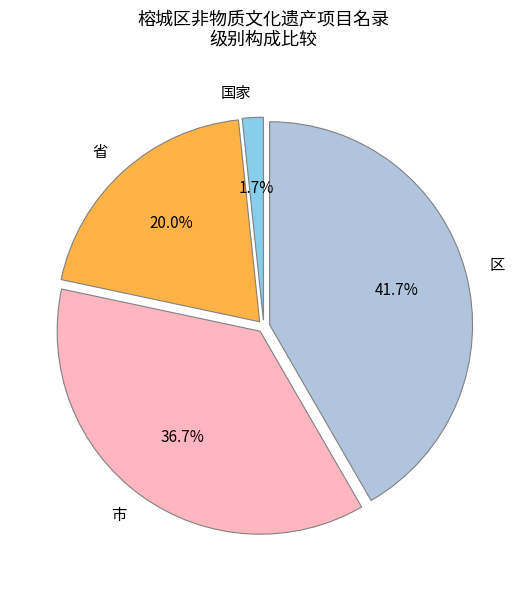

Is there any slice that represents more than half of the pie?

No